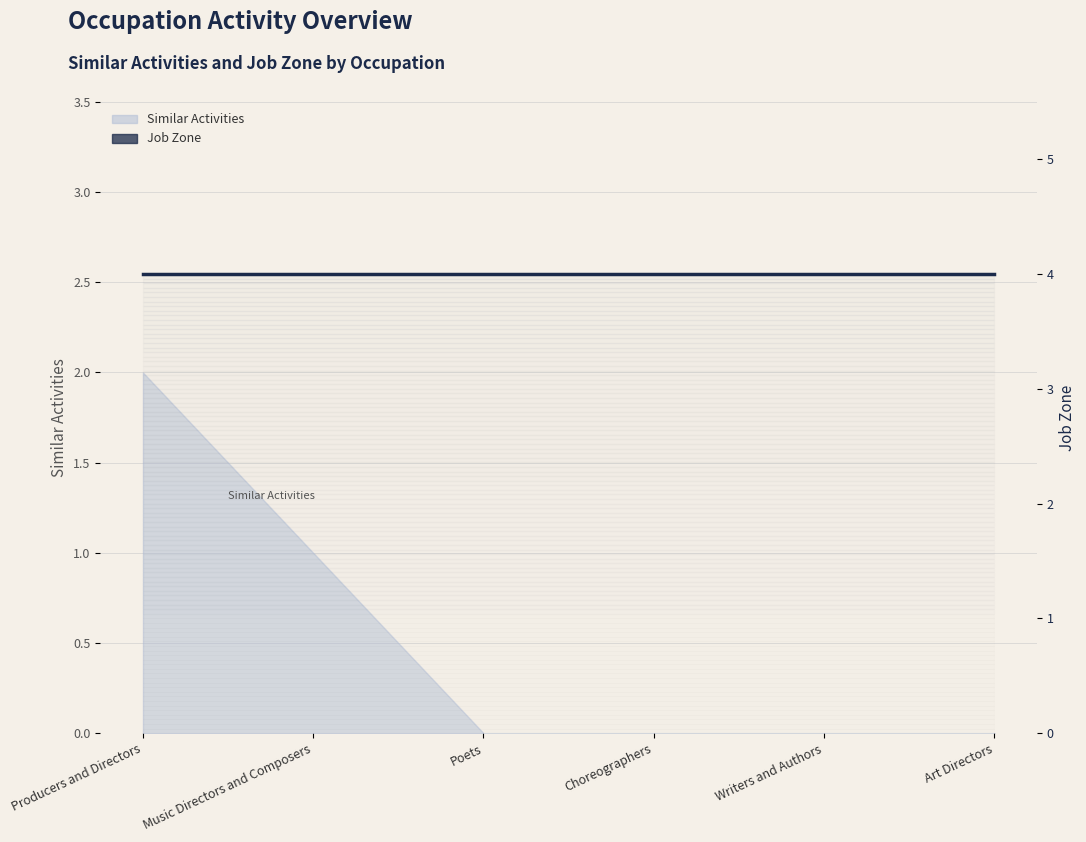

True or false: the data shows 3 at Producers and Directors.

False